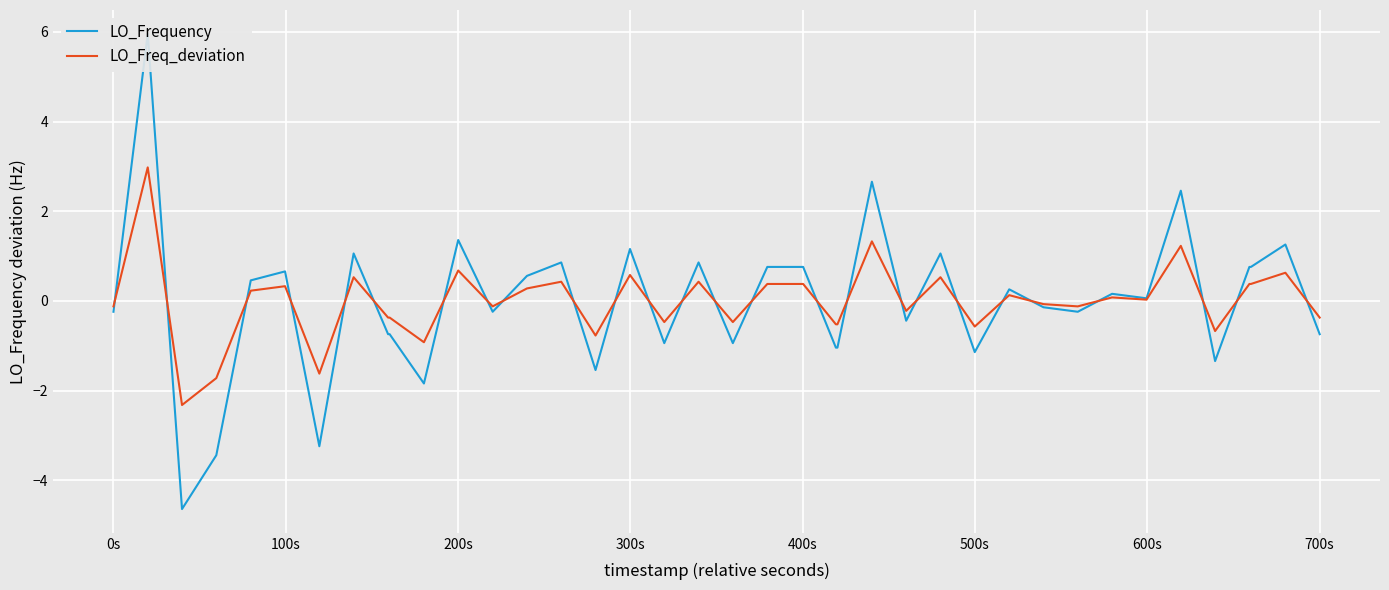

What is the maximum value for LO_Freq_deviation?

3.0